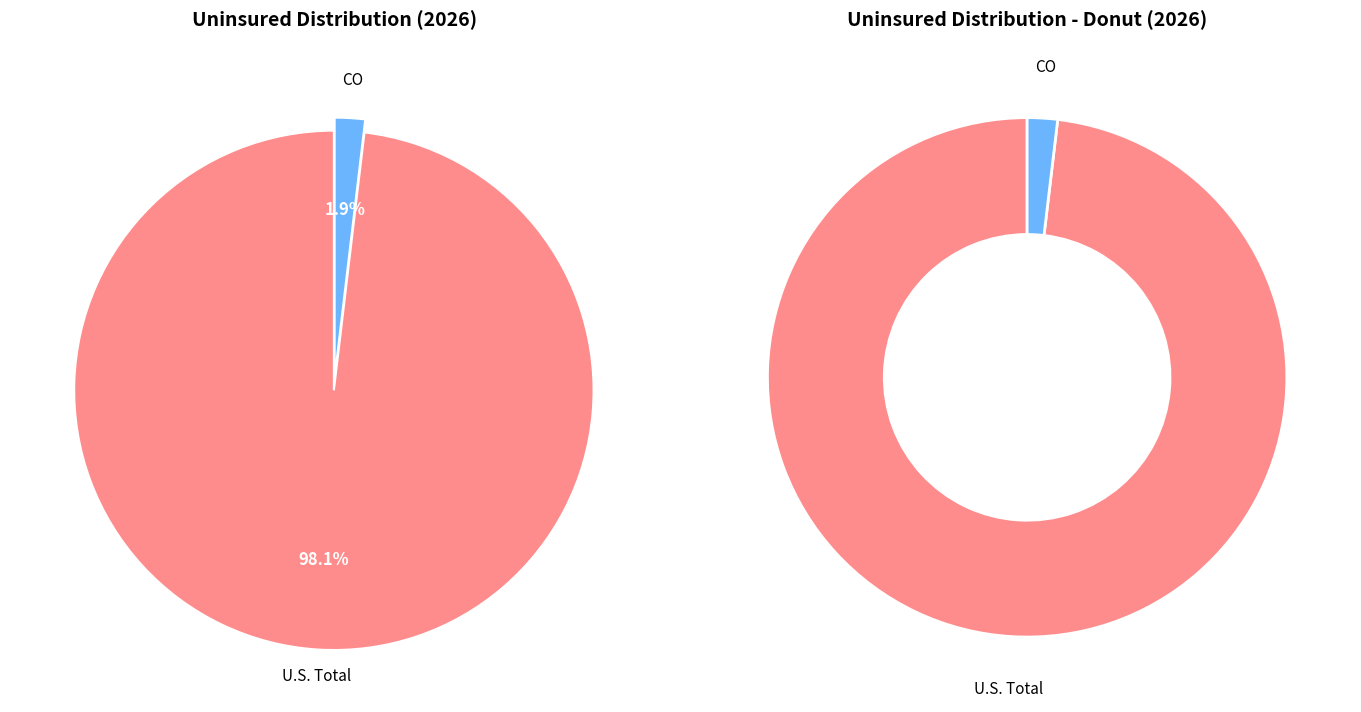

Count the number of slices in the pie.

2